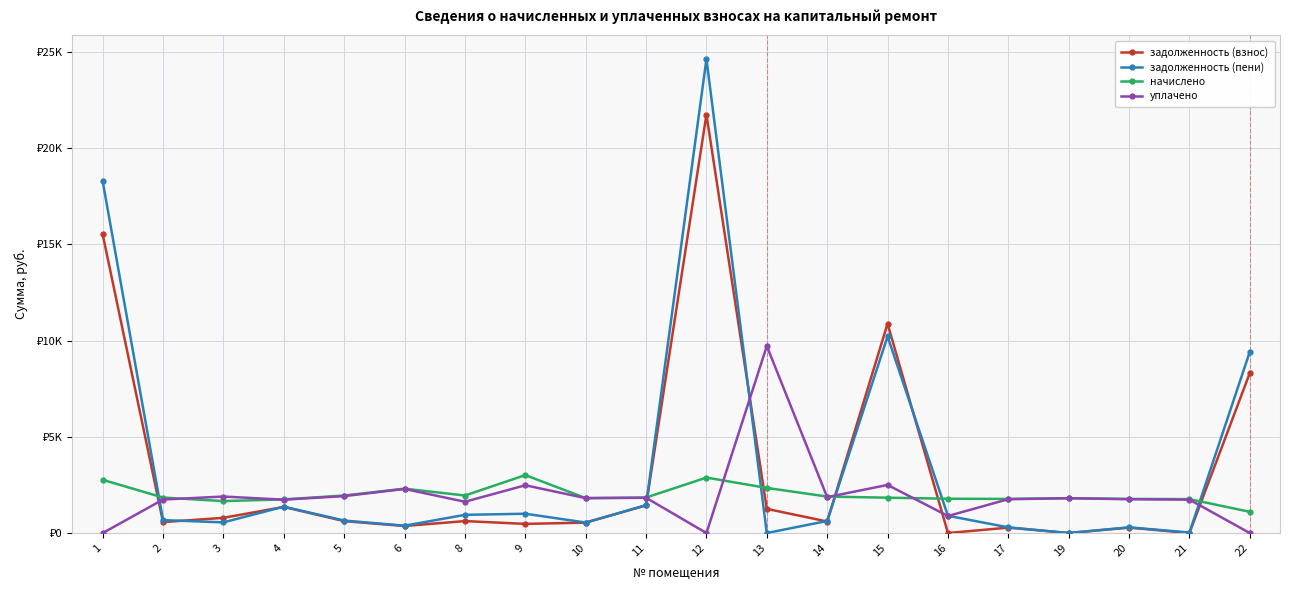

The задолженность (пени) series shows 17141.7 at 15. True or false?

False